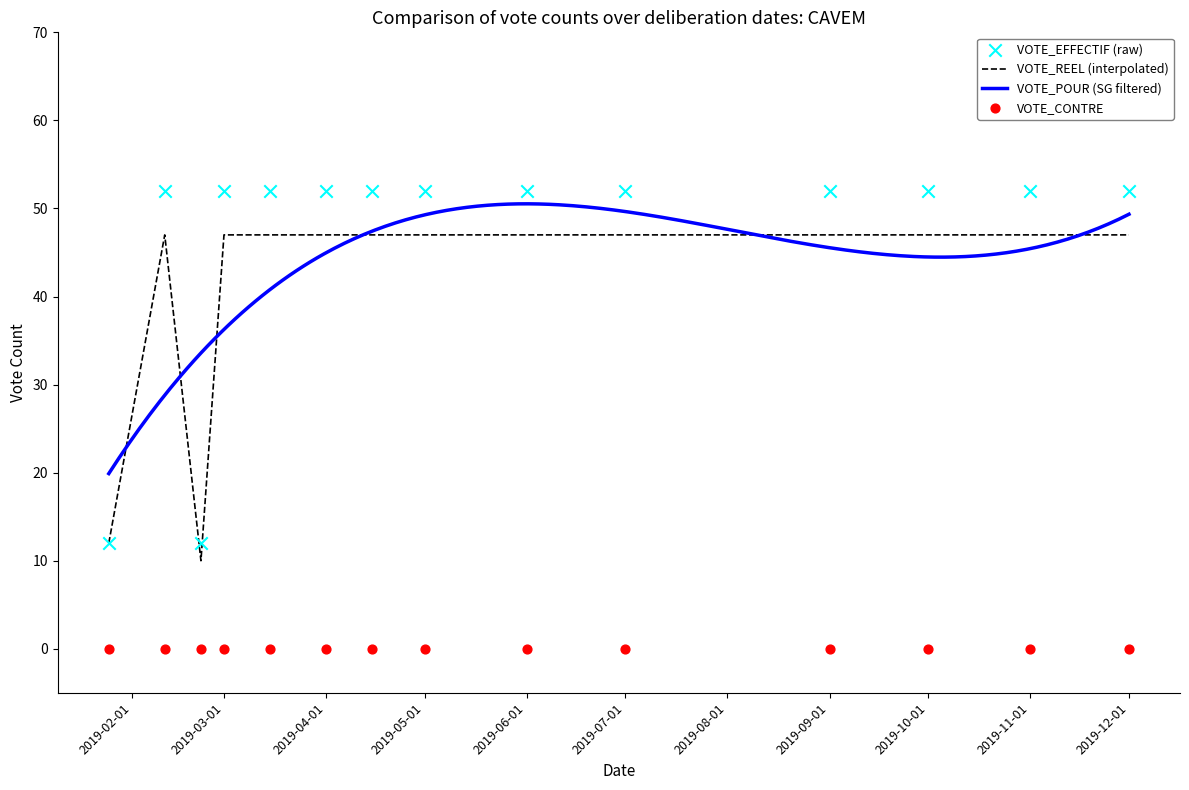

Which series contains the highest Y value?

VOTE_EFFECTIF